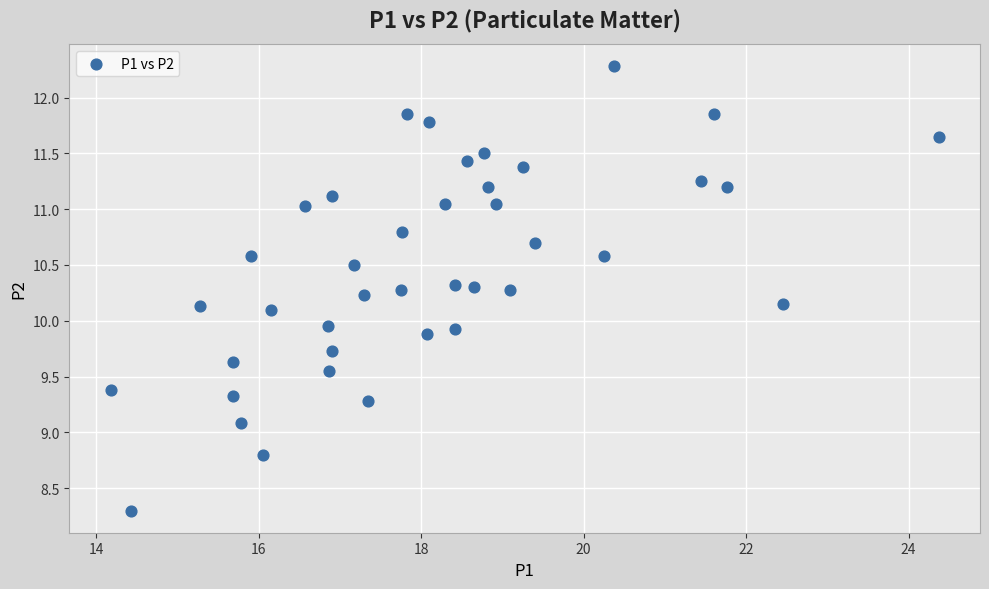

What is the range of Y values (max minus min)?

4.0